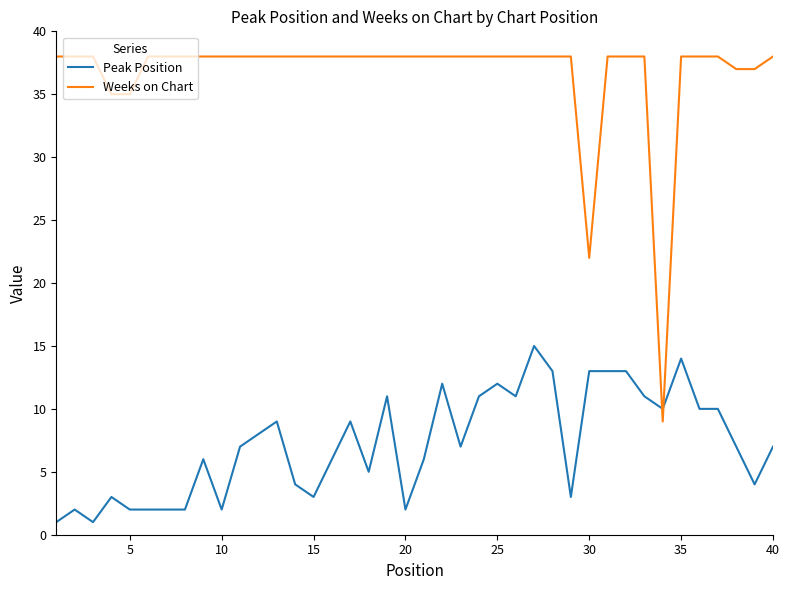

Which series has the largest range (max minus min)?

Weeks on Chart